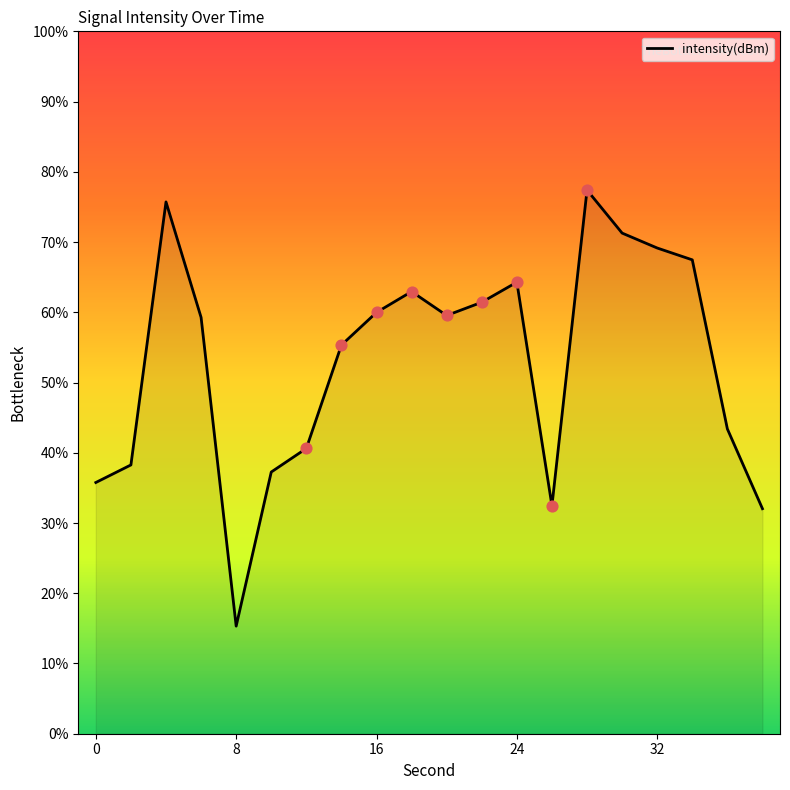

What is the smallest value displayed?

15.3